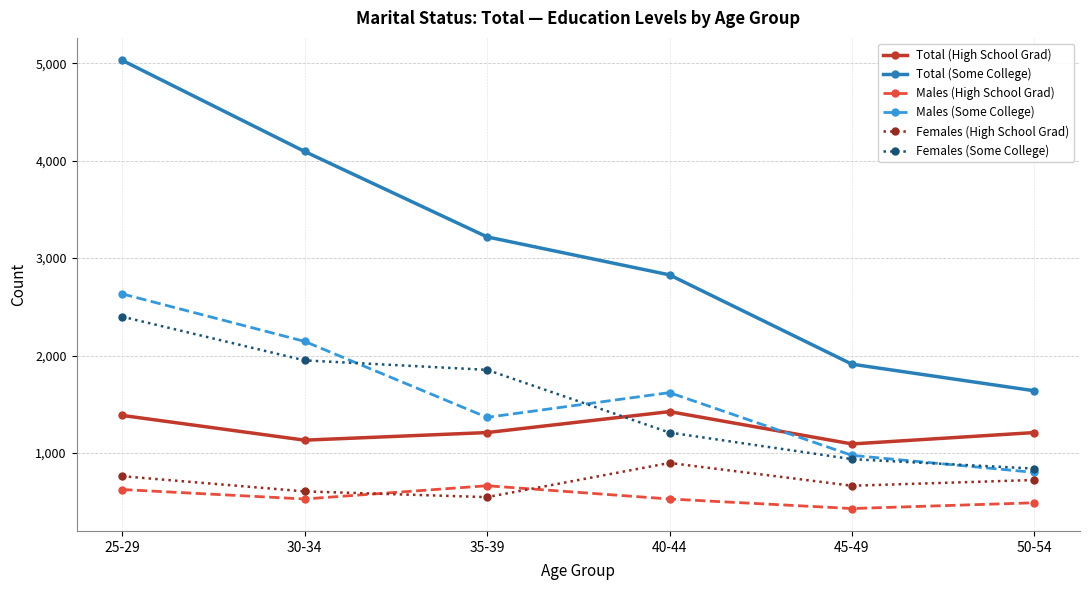

Is the value of Females (Some College) at 45-49 greater than the value of Total (High School Grad) at 30-34?

No